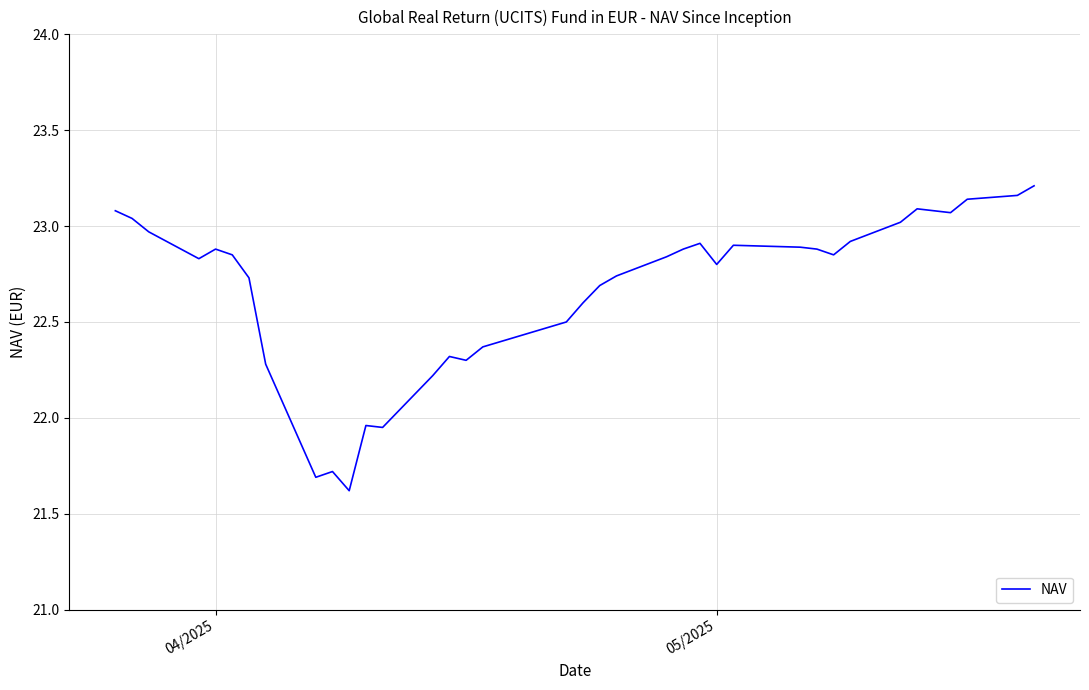

What is the minimum value shown in the chart?

21.6